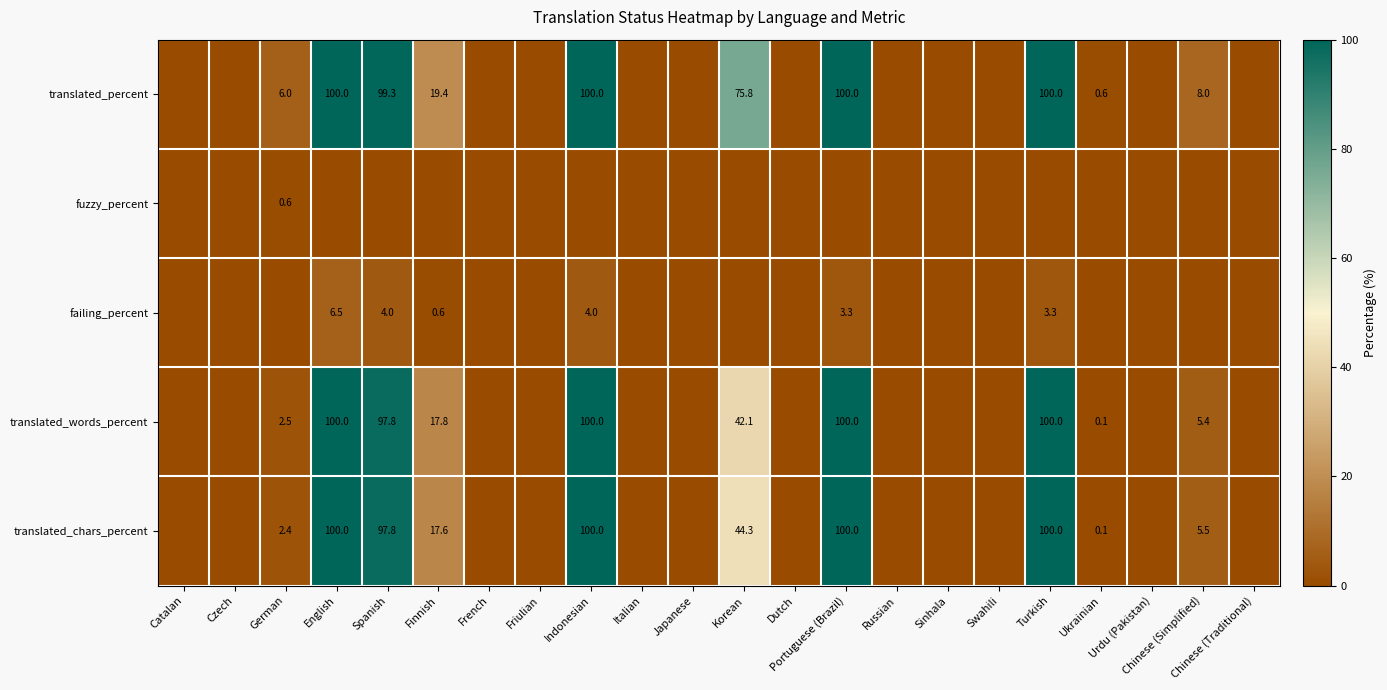

True or false: translated_words_percent has a value of 5.4 at Chinese (Simplified).

True